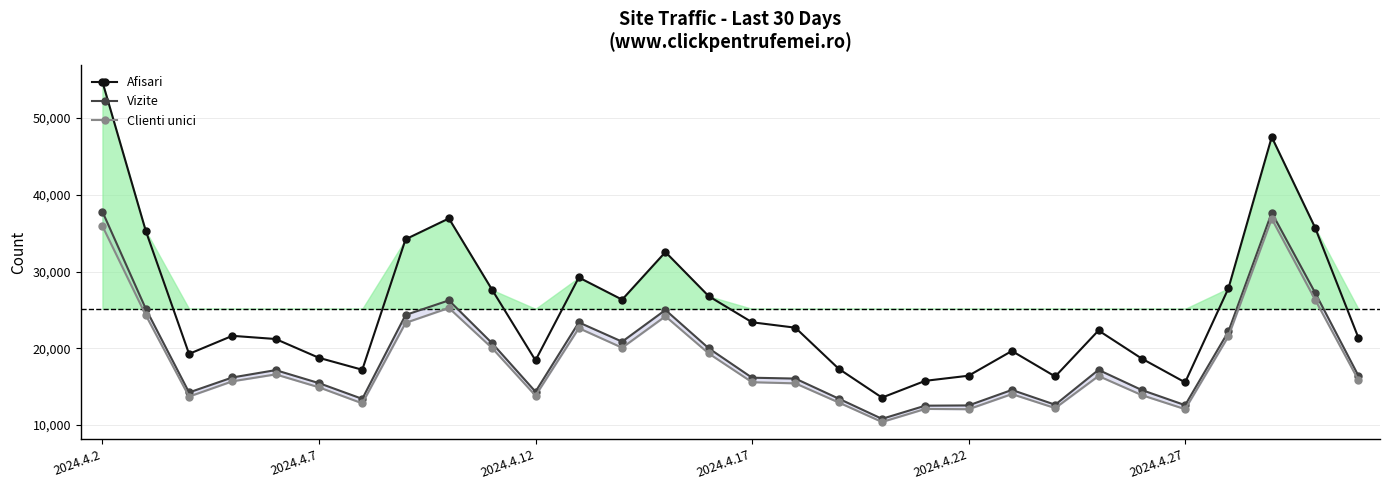

Reading left to right, list all the values displayed in this chart.

Afisari: 54715	35316	19277	21629	21215	18763	17210	34206	36920	27608	18432	29231	26344	32540	26792	23394	22689	17344	13583	15768	16434	19657	16333	22325	18662	15568	27817	47524	35739	21396
Vizite: 37802	25164	14254	16207	17163	15469	13419	24348	26248	20655	14352	23381	20868	24998	20006	16175	16061	13451	10817	12532	12564	14582	12653	17195	14568	12598	22202	37669	27263	16446
Clienti unici: 35922	24330	13716	15705	16608	14923	12834	23320	25260	20023	13836	22627	20081	24176	19329	15588	15439	12949	10407	12108	12070	14040	12216	16396	13904	12076	21570	36875	26355	15878